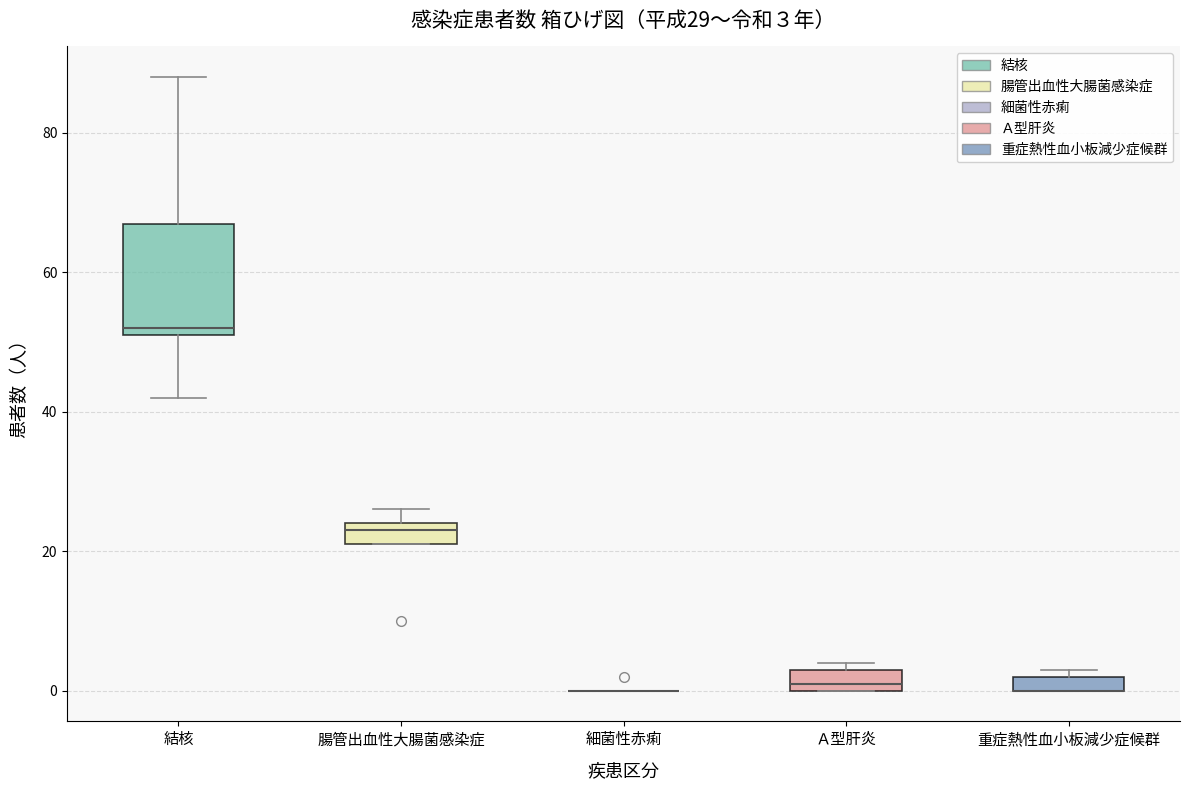

Which box is the tallest, from its lower edge to its upper edge?

結核